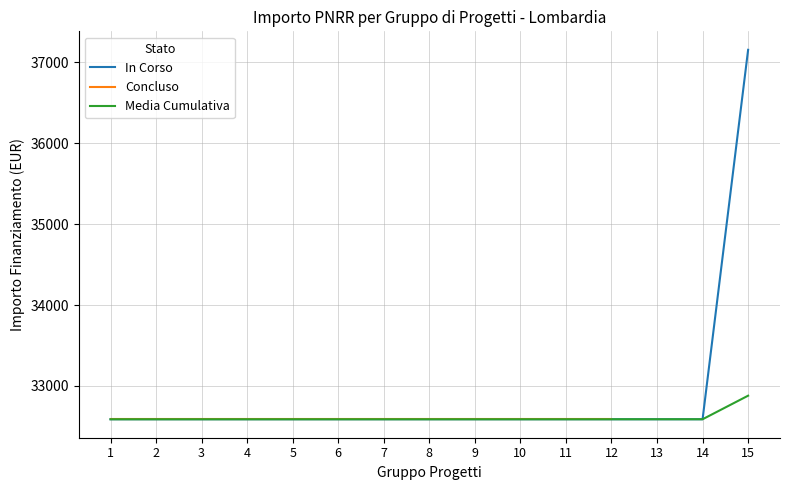

The value of In Corso at 10 is 44471.9. True or false?

False